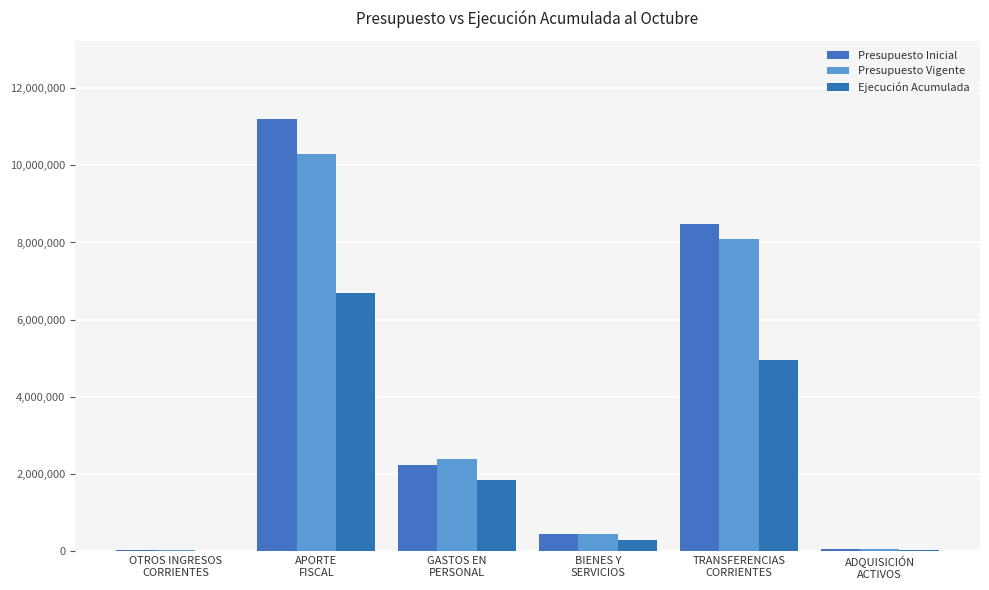

What is the label of the 1st bar from the right?

ADQUISICIÓN
ACTIVOS